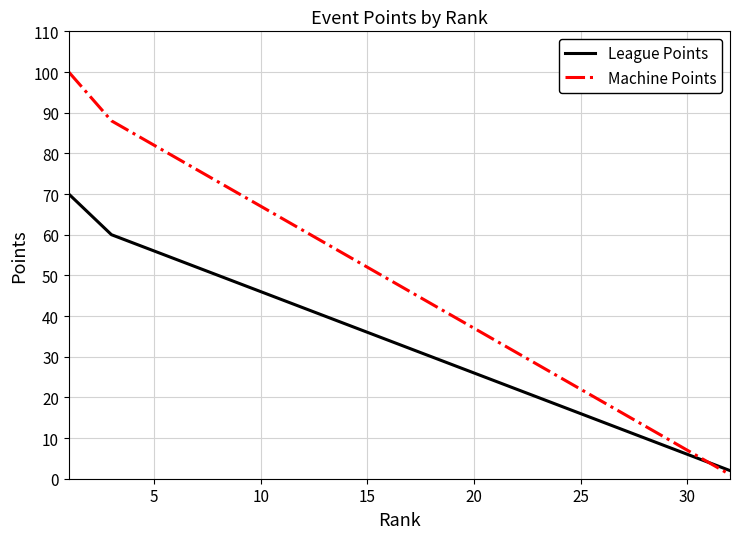

What is the sum of all League Points values?

1065